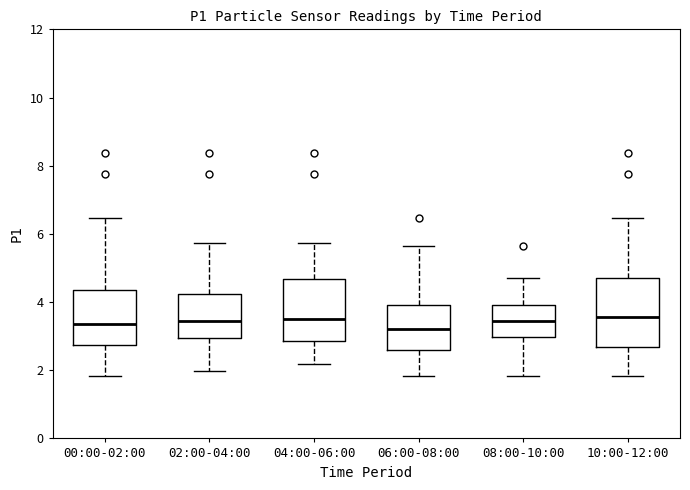

Reading left to right, transcribe this box plot: for each box, give where its median line is, the range the box spans, and where its two whiskers end, as read against the y-axis. The values are not printed on the chart, so give them approximately, as read against the axis.

00:00-02:00: median 3.4, box 2.8 to 4.4, whiskers 1.8 to 6.4
02:00-04:00: median 3.4, box 3.0 to 4.2, whiskers 2.0 to 5.8
04:00-06:00: median 3.6, box 2.8 to 4.6, whiskers 2.2 to 5.8
06:00-08:00: median 3.2, box 2.6 to 4.0, whiskers 1.8 to 5.6
08:00-10:00: median 3.4, box 3.0 to 4.0, whiskers 1.8 to 4.8
10:00-12:00: median 3.6, box 2.6 to 4.6, whiskers 1.8 to 6.4